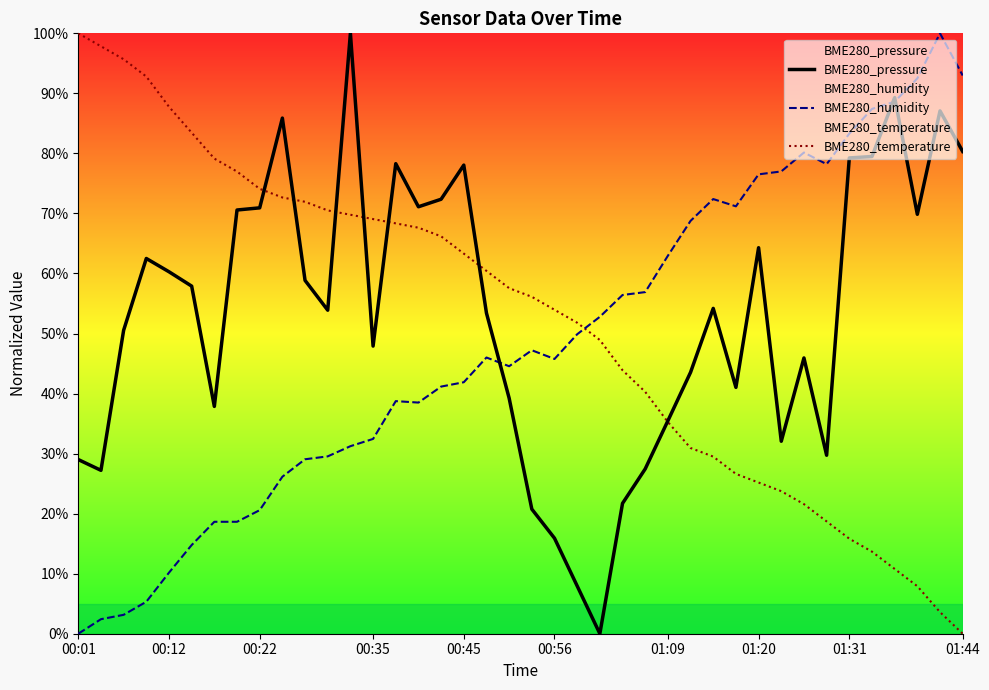

What is the maximum value for BME280_temperature?

100.0